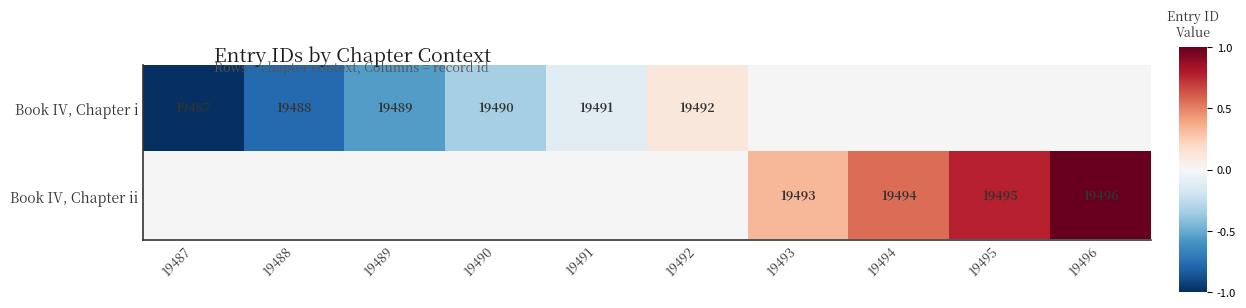

Is it true that Book IV, Chapter i equals 19488 at 19488?

True